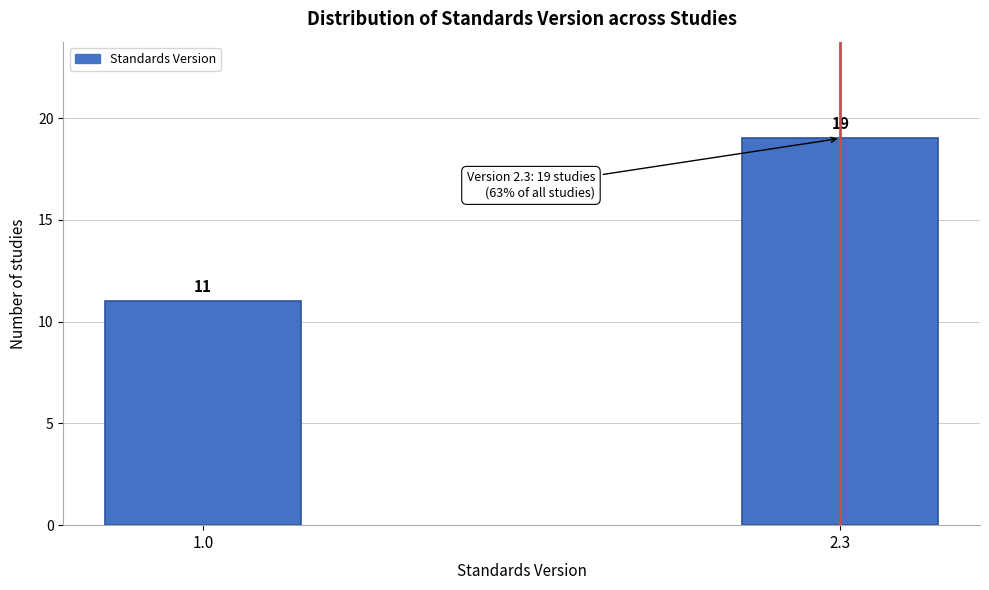

Reading left to right, extract all data points from this chart.

1.0=11	2.3=19